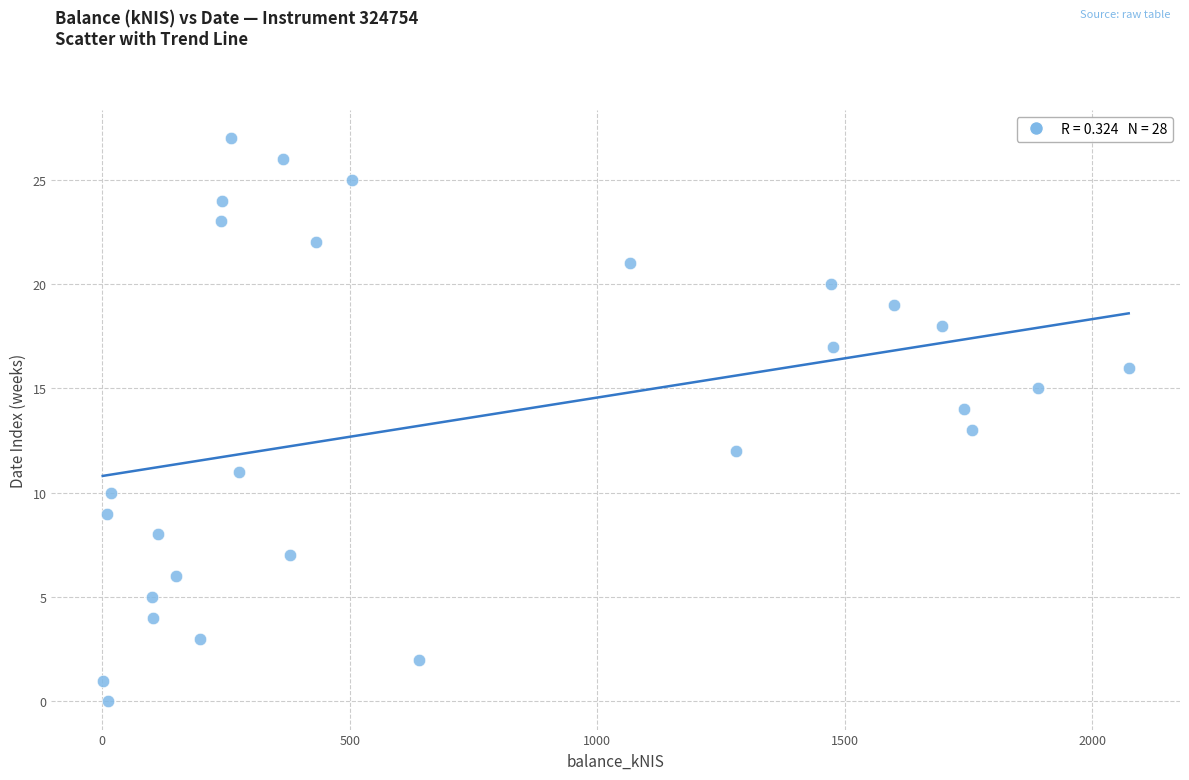

What is the range of Y values (max minus min)?

27